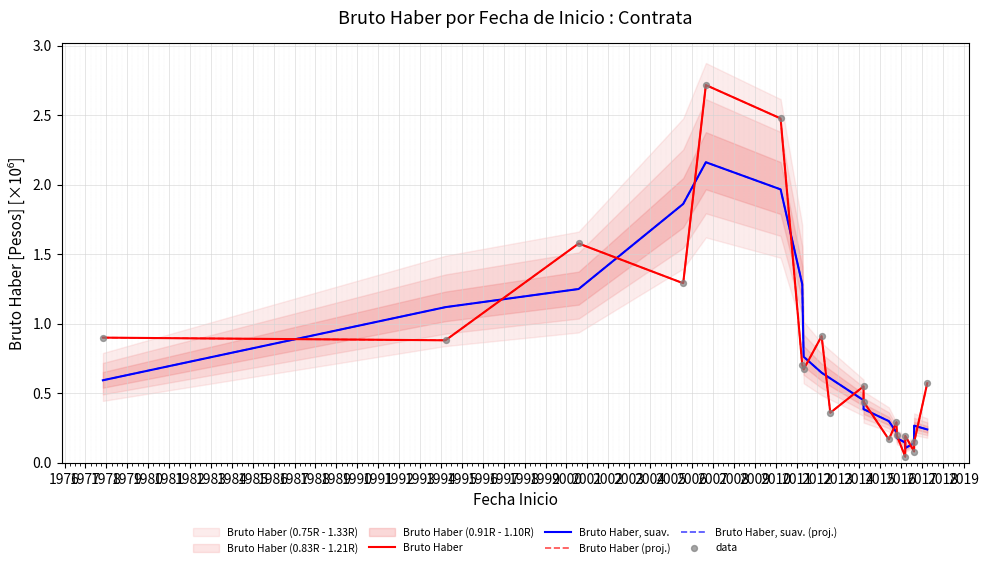

What are all the series names shown in the legend?

Bruto Haber, Bruto Haber, suav., Bruto Haber (proj.), Bruto Haber, suav. (proj.), data